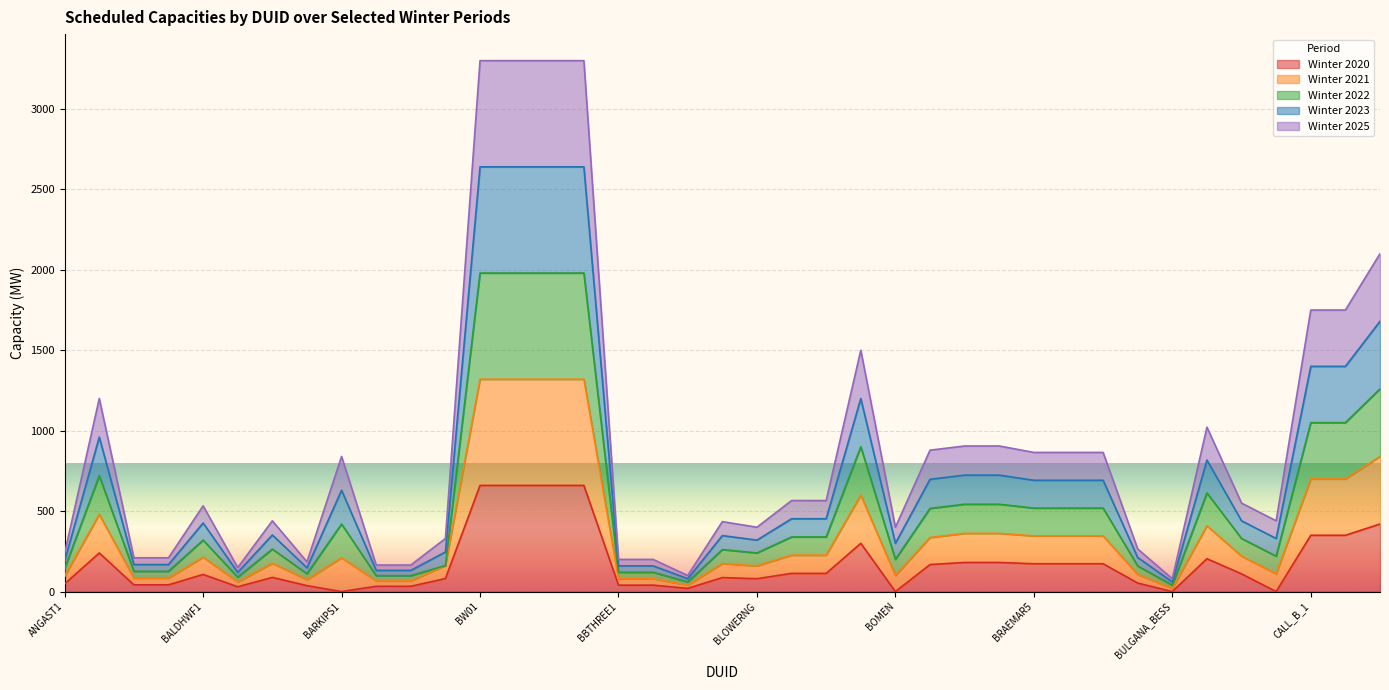

Which series has the largest total across all categories?

Winter 2021